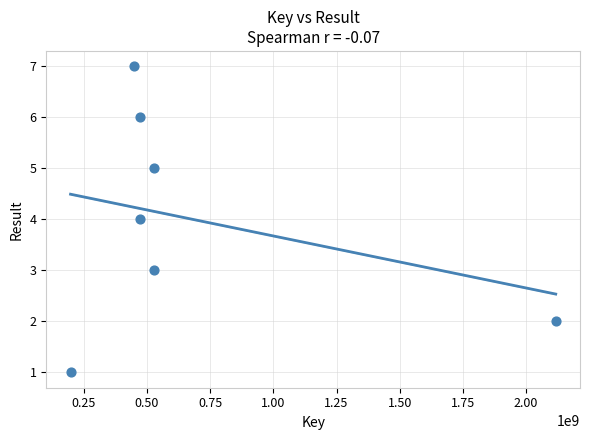

What is the range of X values (max minus min)?

1919760481